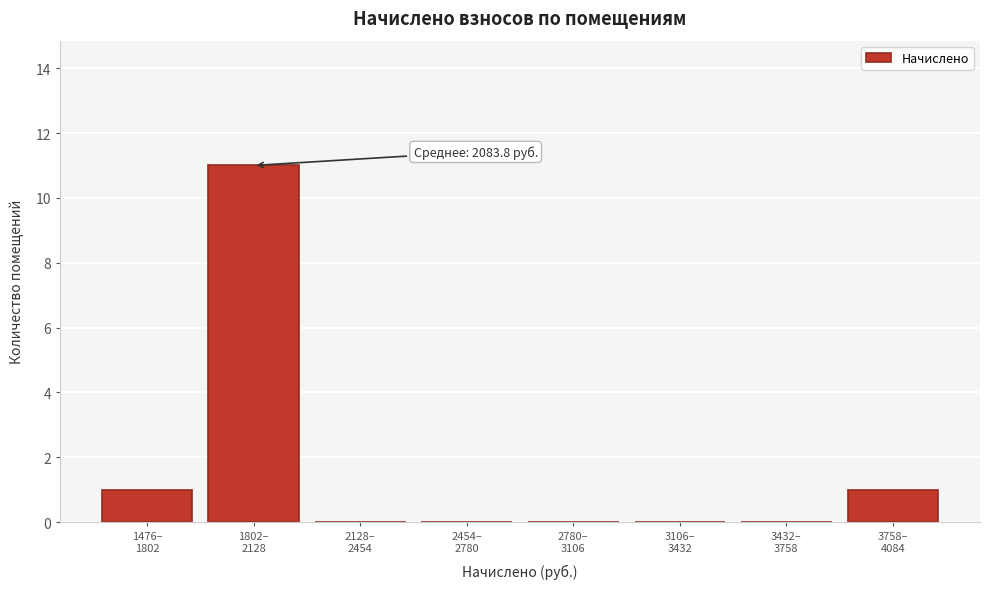

What is the sum of all values?

13